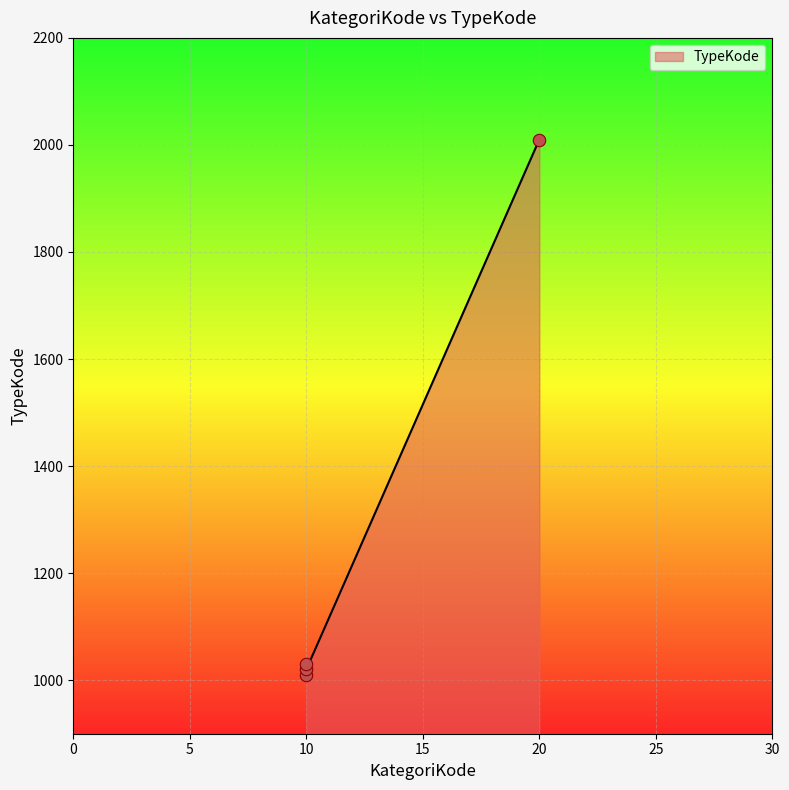

Approximately how many times larger is the value at 10 compared to 10?

1.0